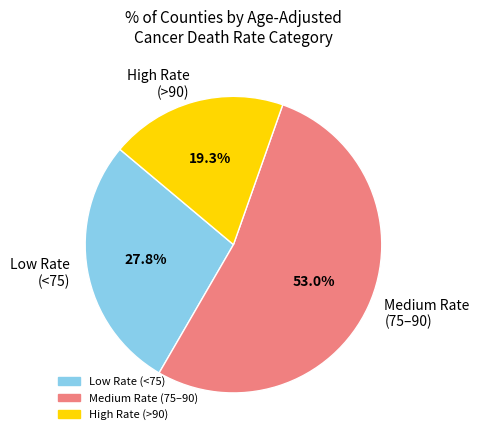

What portion of the pie excludes High Rate (>90)?

80.7%